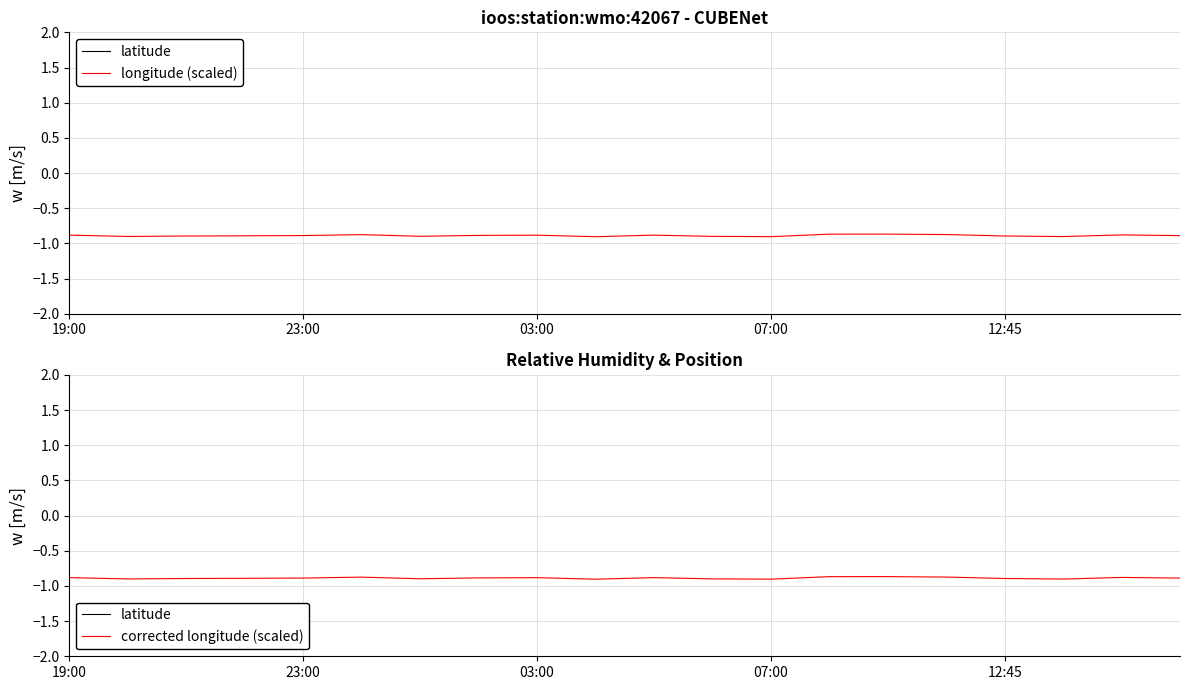

Is it true that longitude (scaled) equals -0.3 at 11?

False